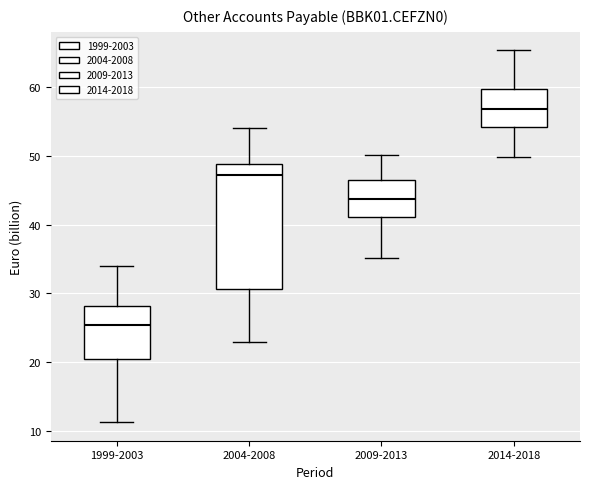

Reading left to right, read every box against the y-axis: the position of its median line, the range the box covers, and the ends of its whiskers. The values are not printed on the chart, so give them approximately, as read against the axis.

1999-2003: median 25, box 20 to 28, whiskers 11 to 34
2004-2008: median 47, box 31 to 49, whiskers 23 to 54
2009-2013: median 44, box 41 to 47, whiskers 35 to 50
2014-2018: median 57, box 54 to 60, whiskers 50 to 65